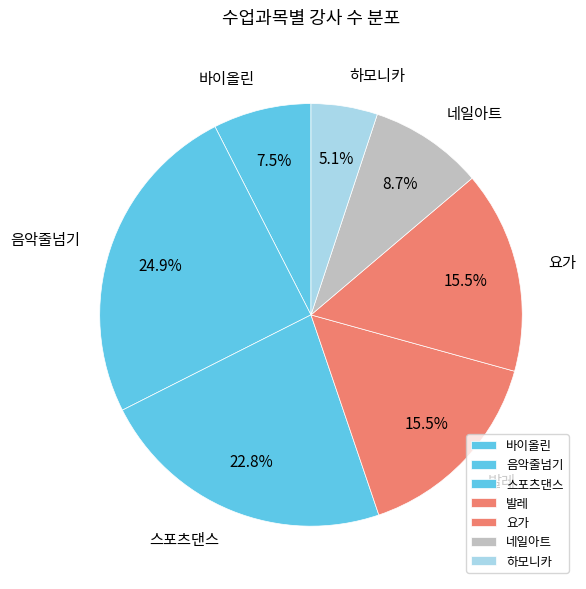

Does 하모니카 represent more than half of the total?

No